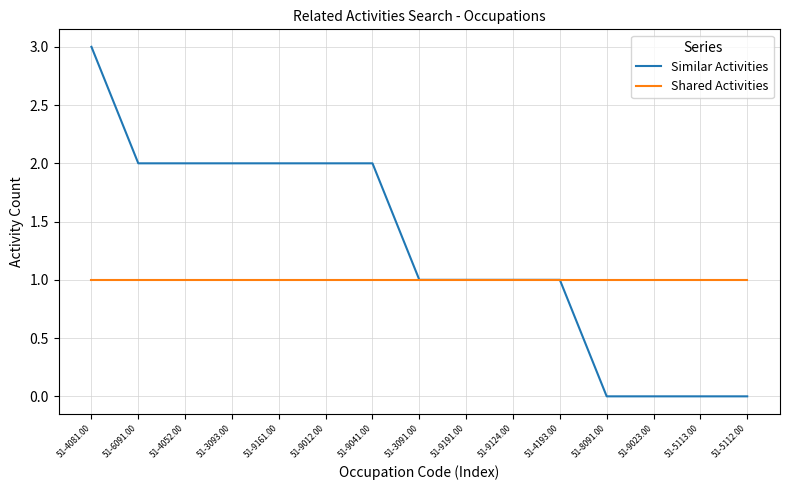

List the series in order of their peak value, highest first.

Similar Activities, Shared Activities